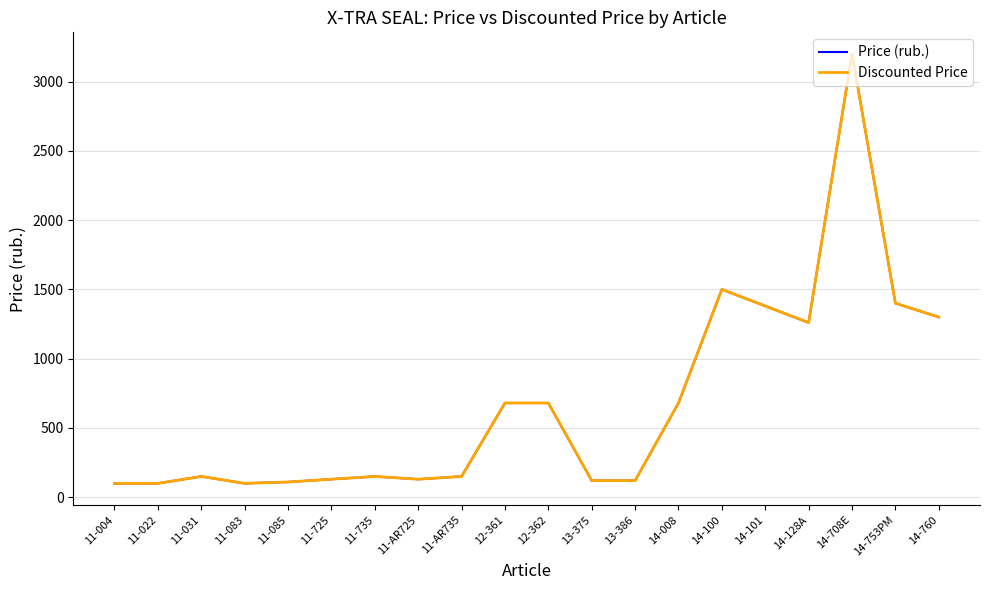

Is this an area chart (filled region under the line)?

No